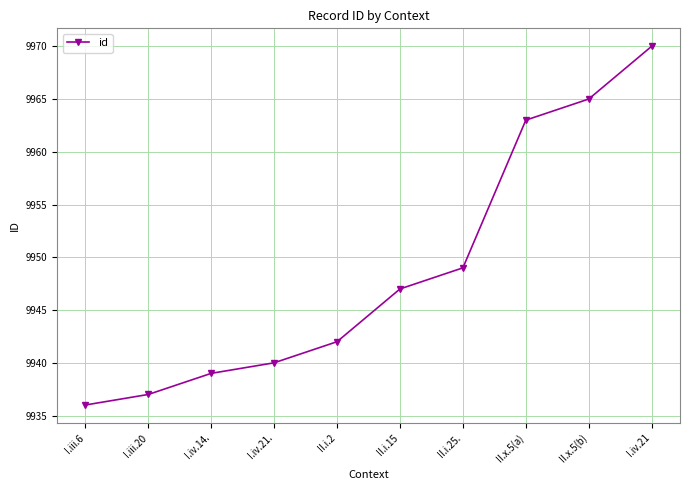

Count the number of categories in the chart.

10